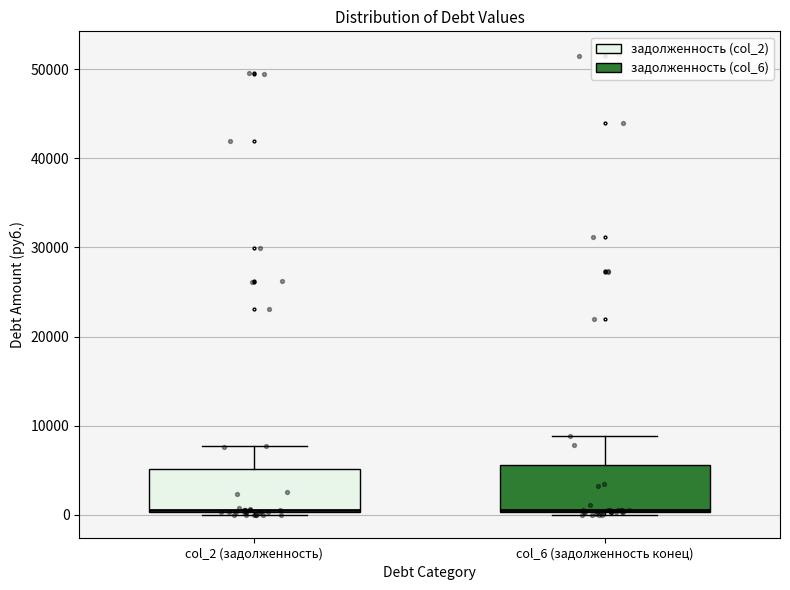

Where does the upper whisker of the box for col_2 (задолженность) end on the y-axis? The values are not printed on the chart, so give them approximately, as read against the axis.

8000